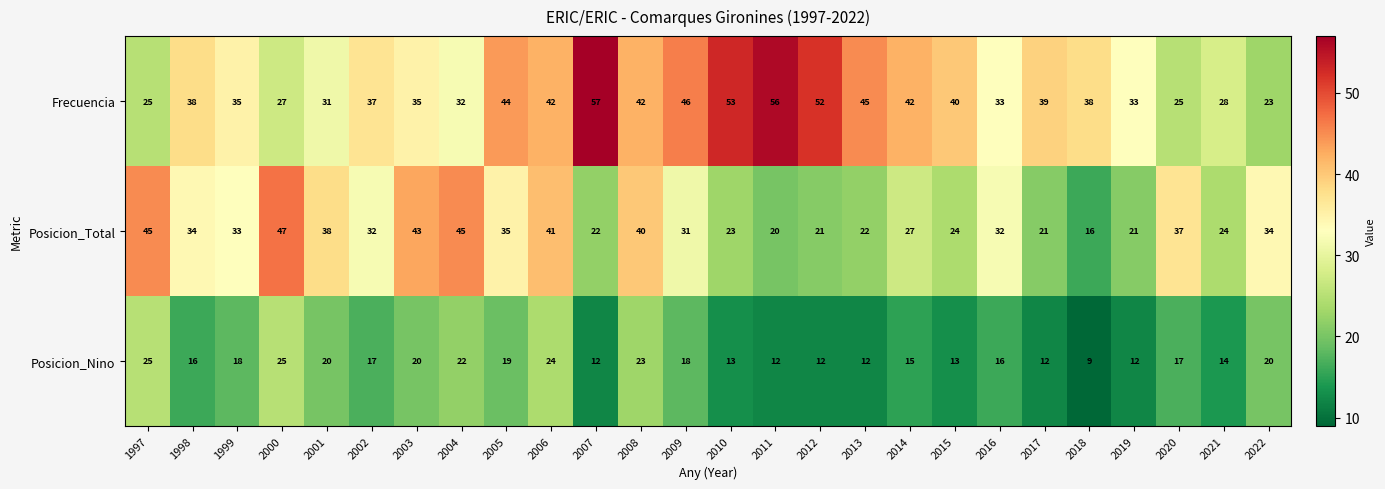

What is the spread (max minus min) of values at 2022?

14